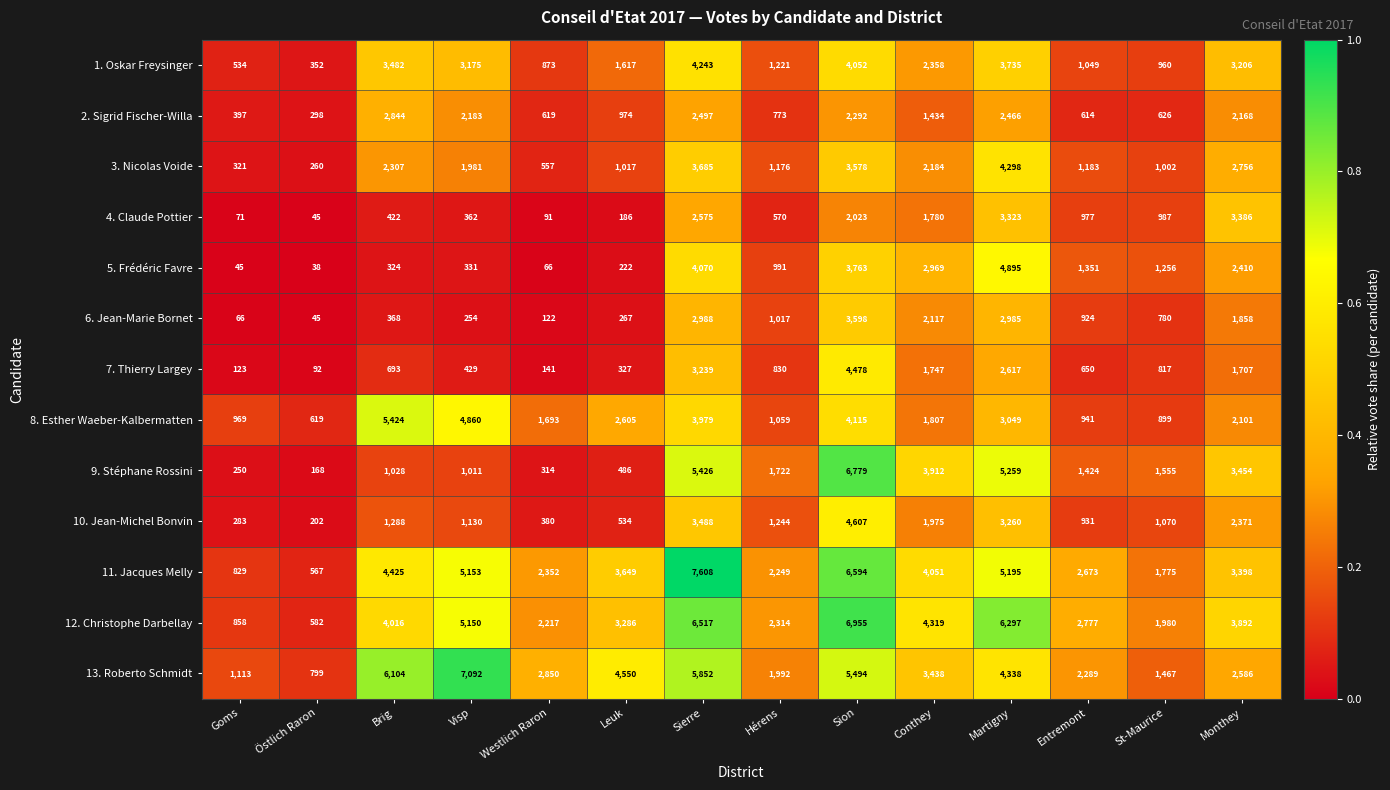

What is the difference between the 8. Esther Waeber-Kalbermatten values at Goms and Sion?

3146